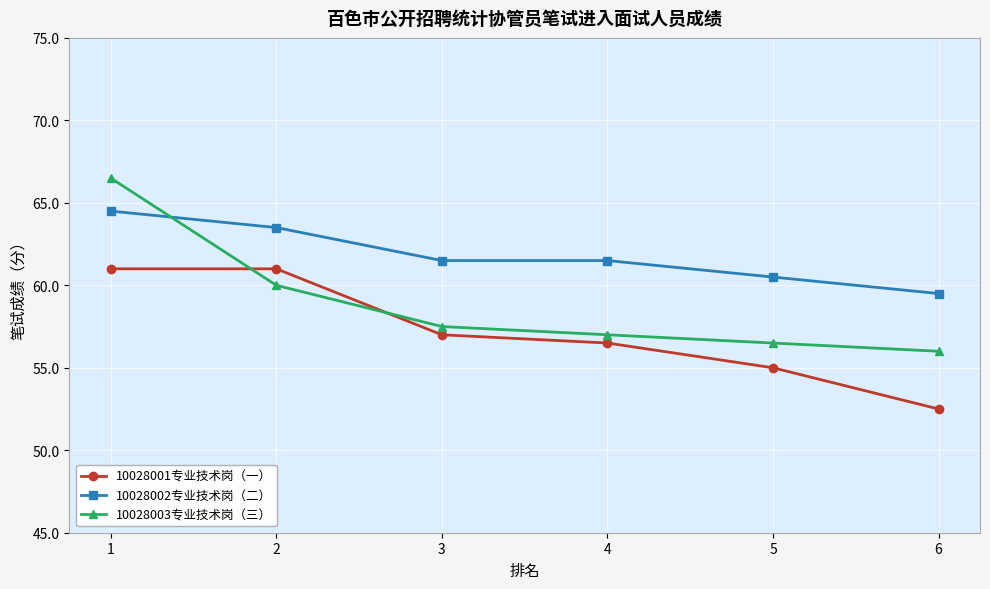

How many intersections are there between 10028003专业技术岗（三） and 10028002专业技术岗（二）?

1